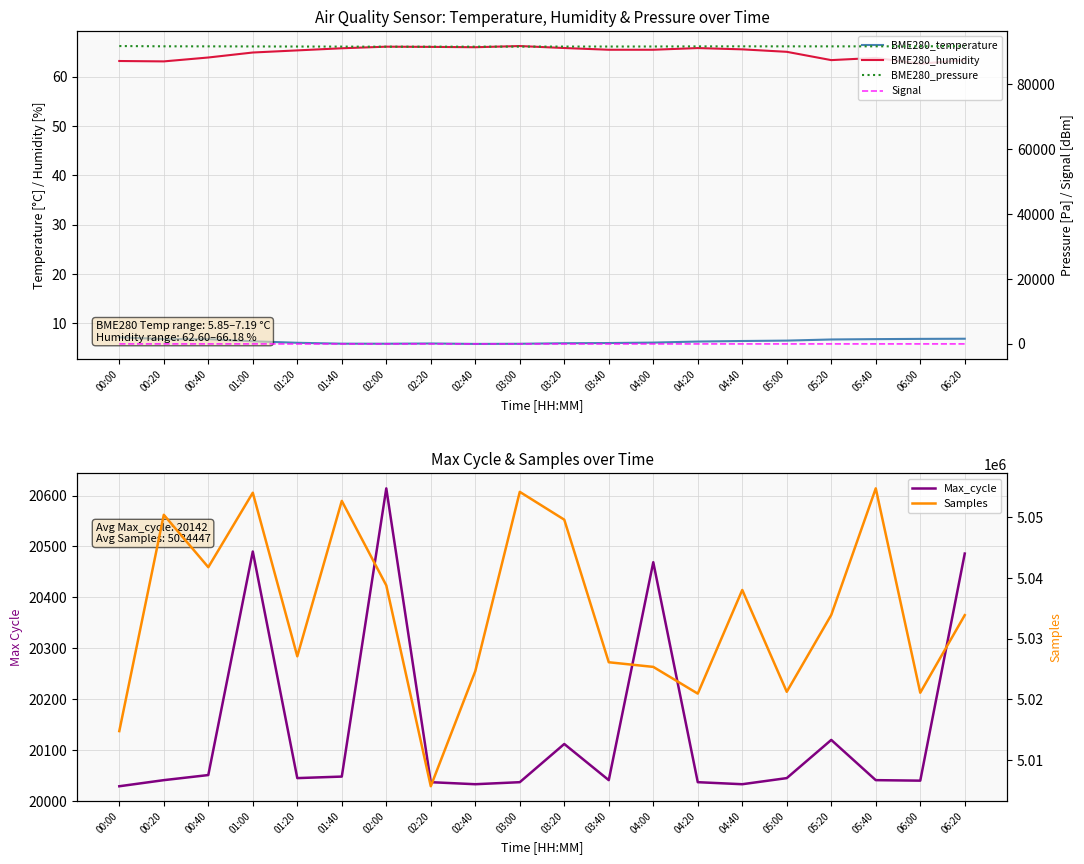

What is the difference between the maximum and minimum values in the Samples series?

49144.0